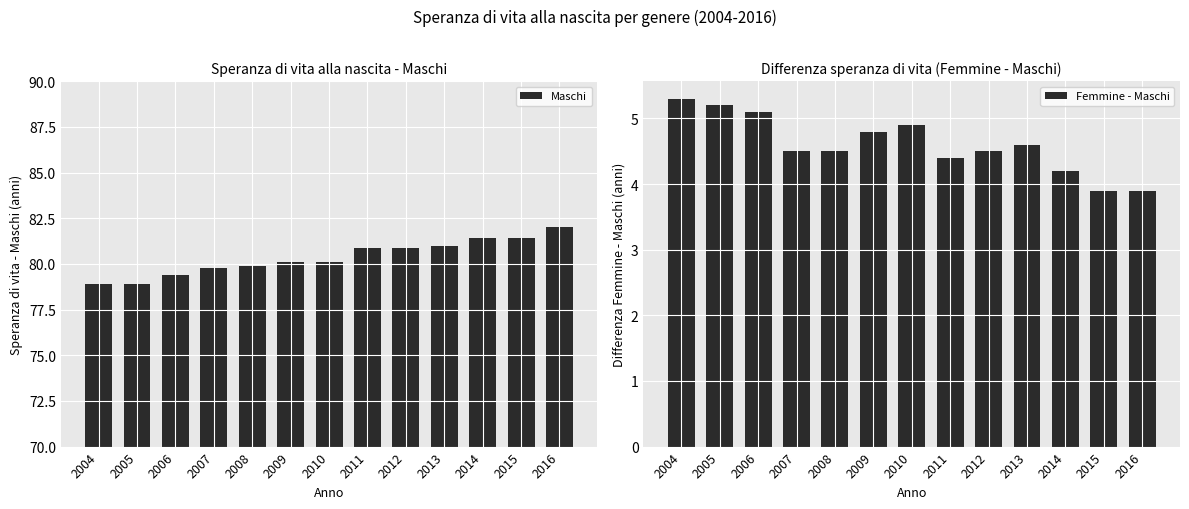

What are all the series names shown in the legend?

Maschi, Femmine - Maschi